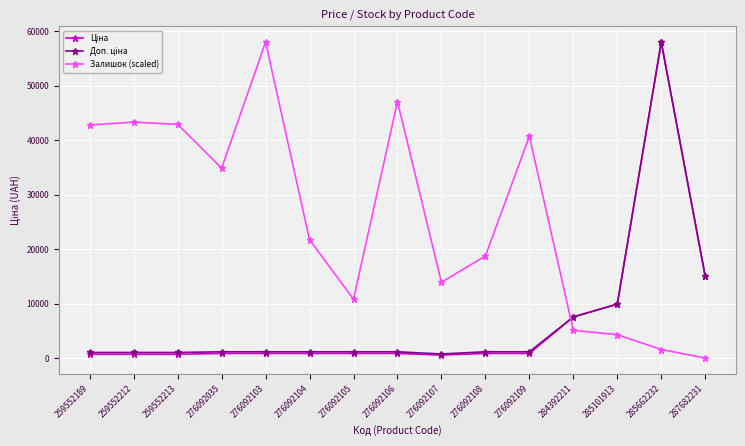

Is this an area chart (filled region under the line)?

No